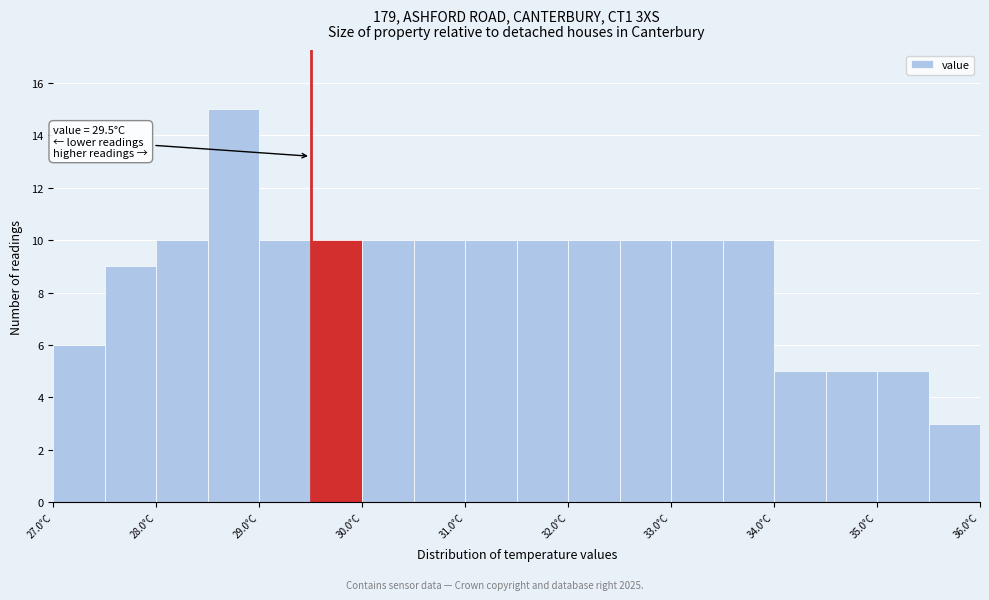

Which range on the x-axis has the tallest bar?

28.5 to 29.0